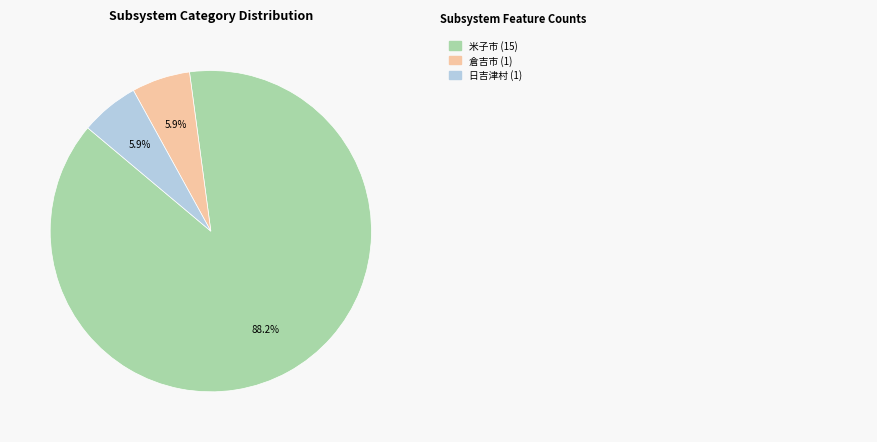

Is there any slice that represents more than half of the pie?

Yes